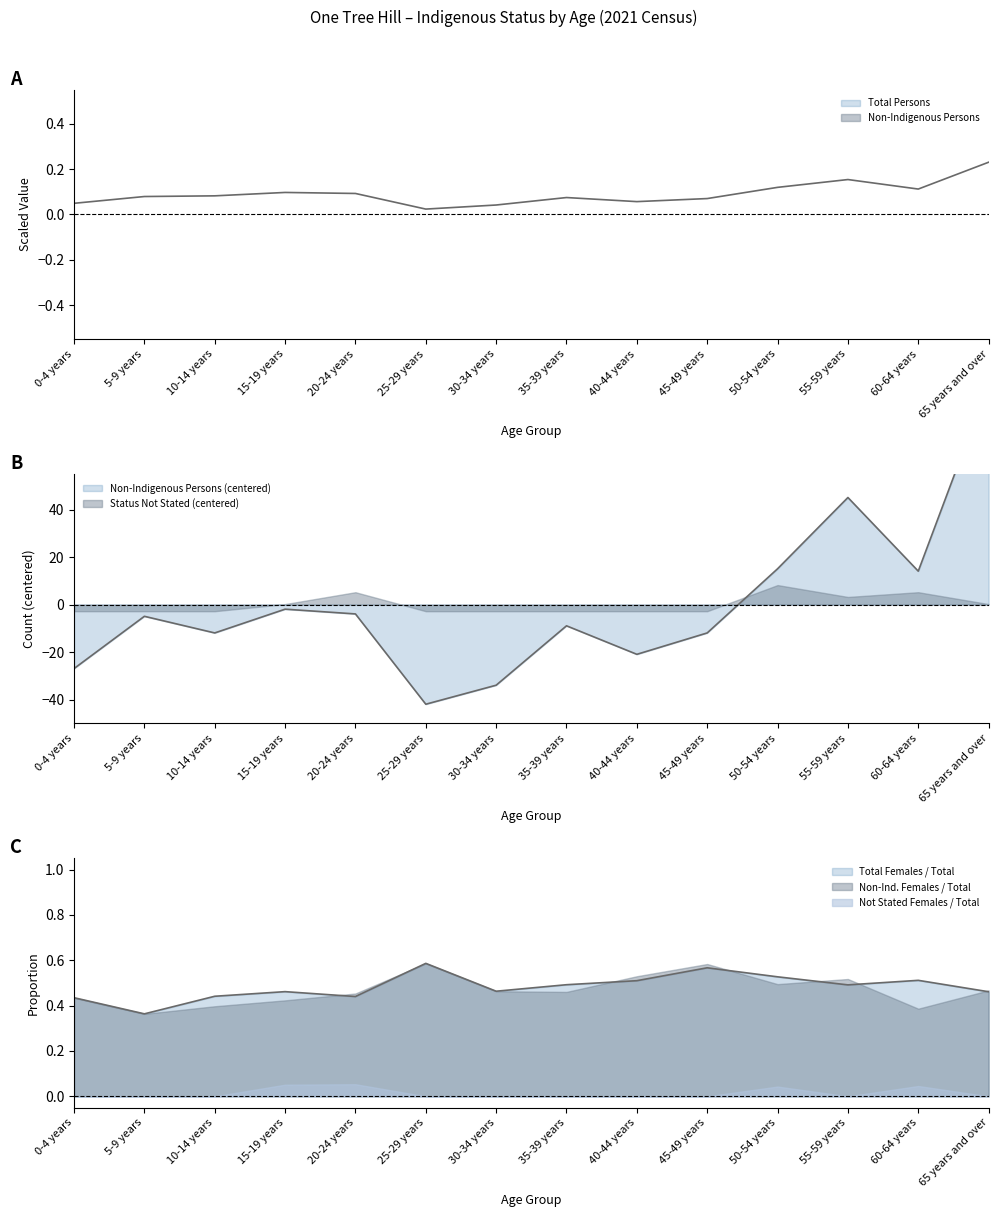

Which series has the widest spread of values?

Total Persons